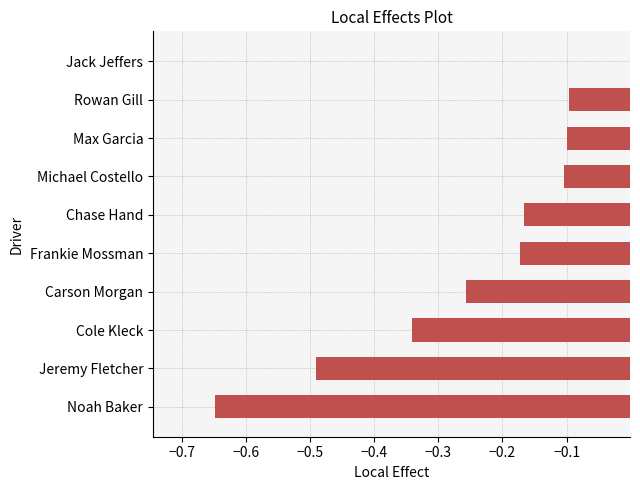

Which label corresponds to the smallest value in the chart?

Noah Baker